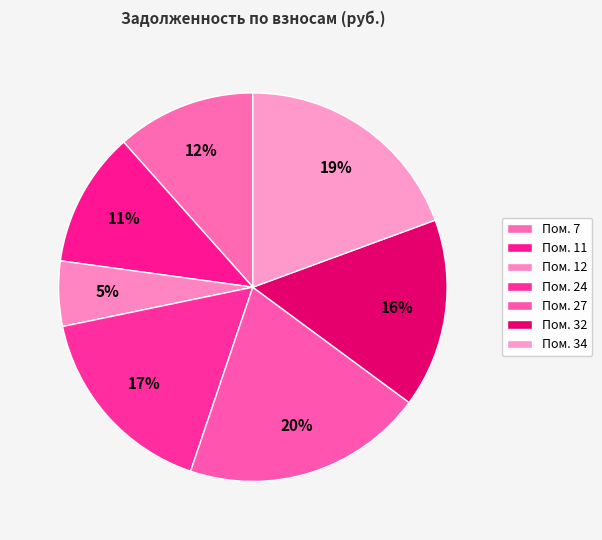

How many segments does this pie chart have?

7